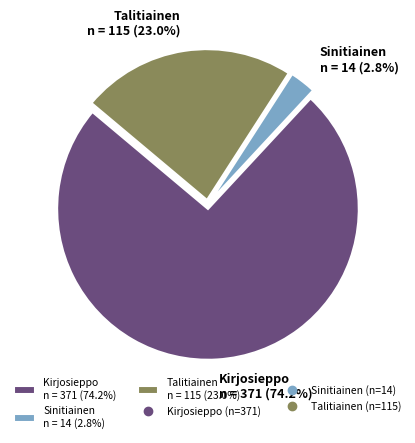

How many slices are in this pie chart?

3